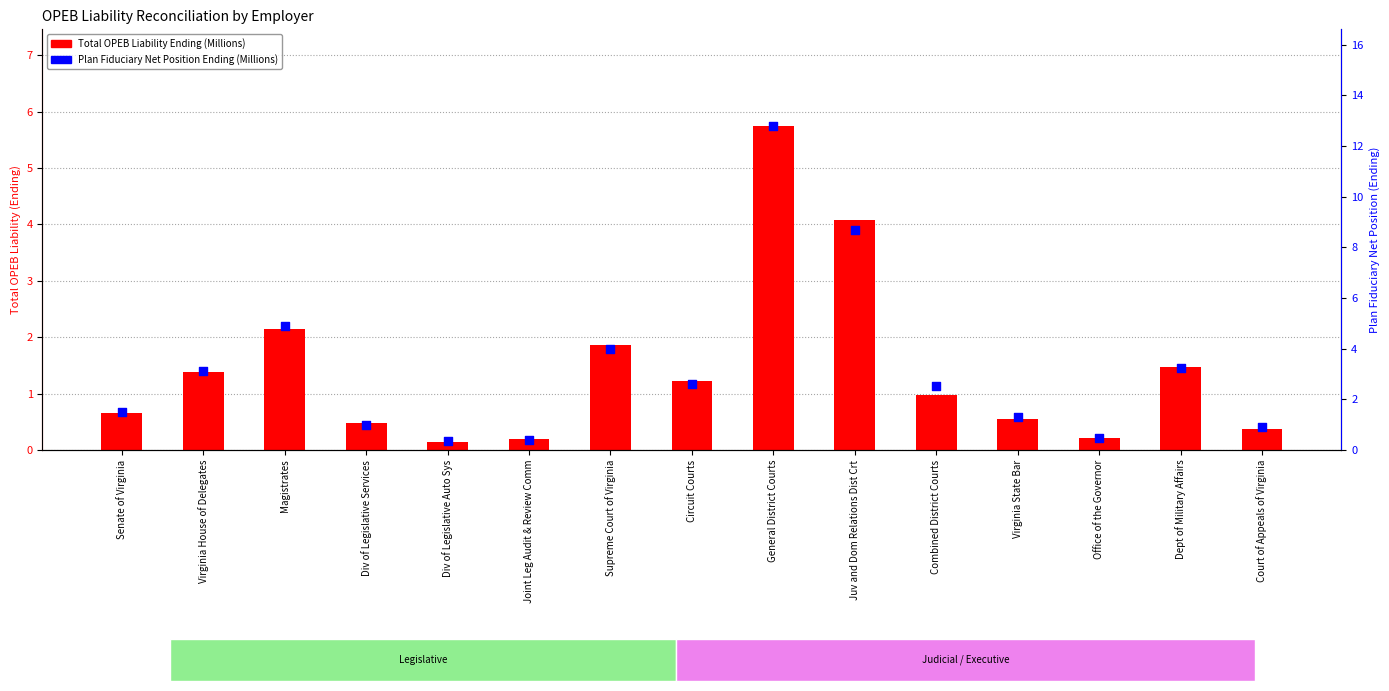

What is the total value across all series at Virginia State Bar?

1.8